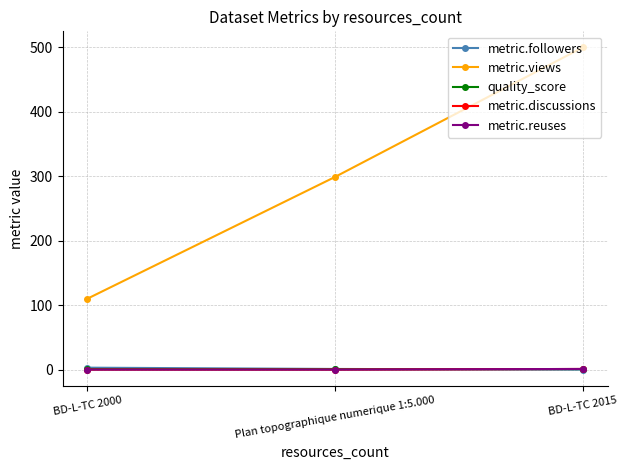

Is this an area chart (filled region under the line)?

No